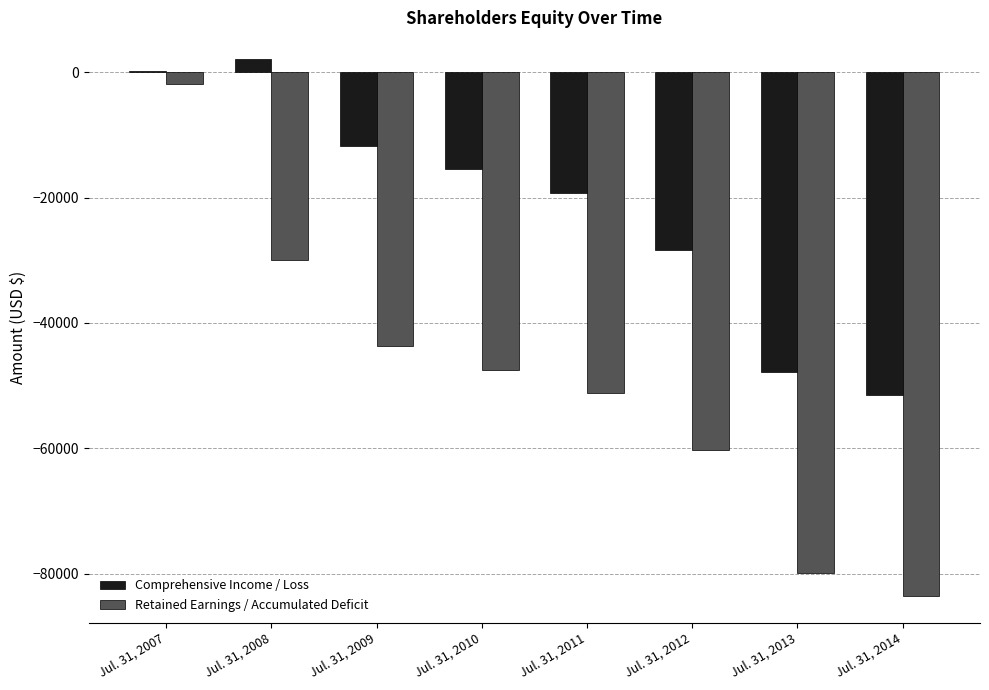

At which label is Comprehensive Income / Loss closest to -24747?

Jul. 31, 2012